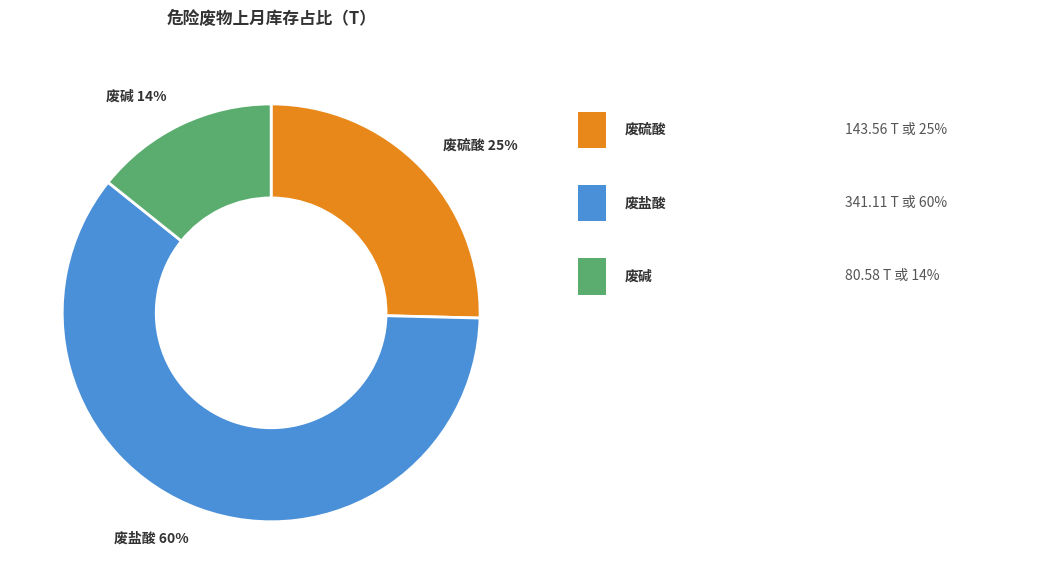

To the nearest percent, what is the difference between the largest and smallest slice percentages?

46%